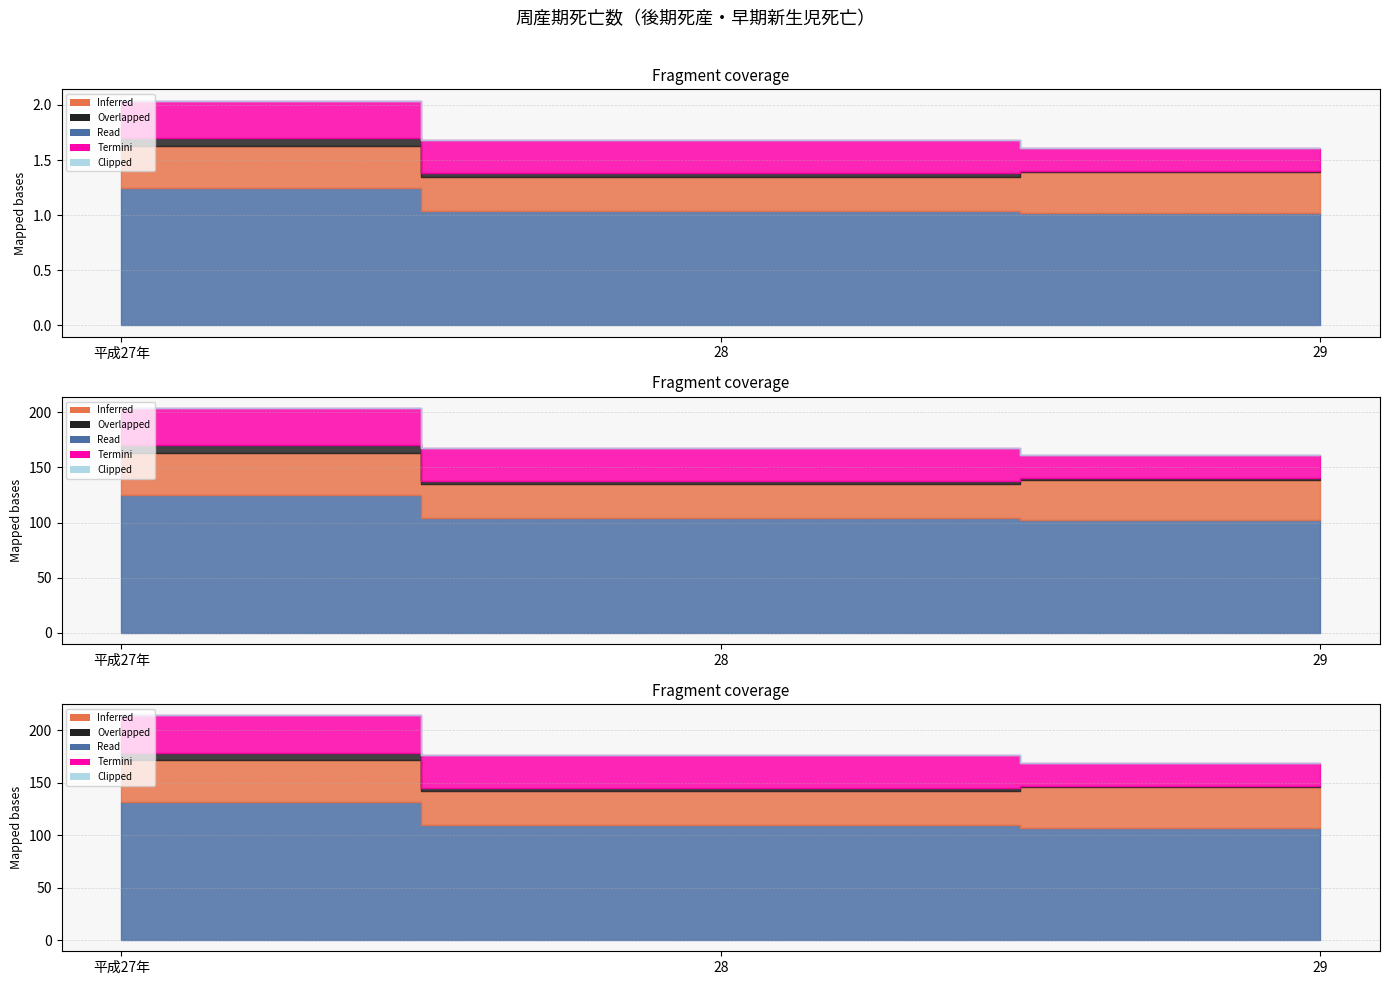

Count the number of categories in the chart.

3